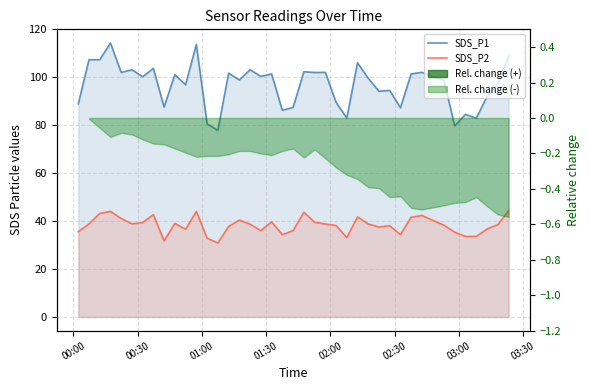

What is the difference between the maximum and minimum values in the SDS_P1 series?

36.5